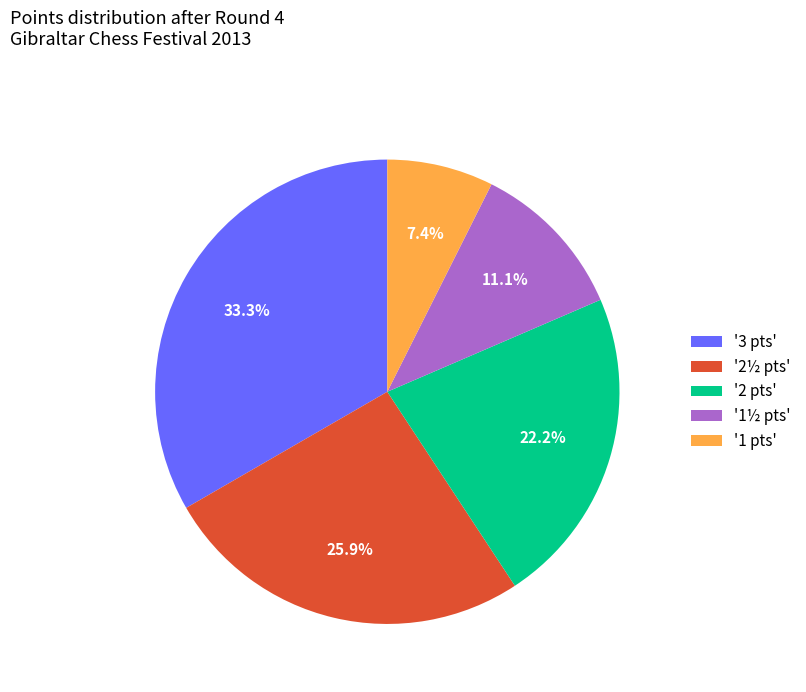

How many slices are in this pie chart?

5